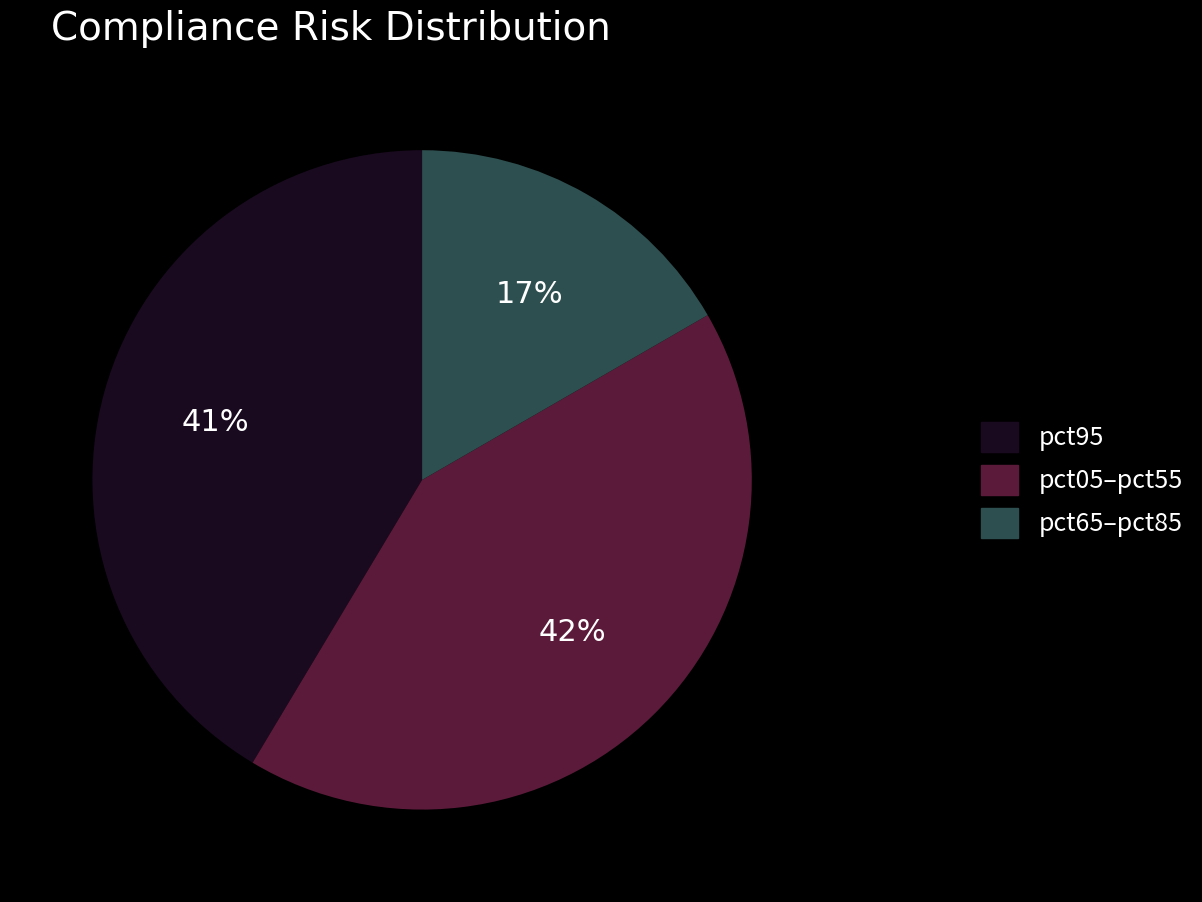

Between pct65–pct85 and pct95, which is larger?

pct95